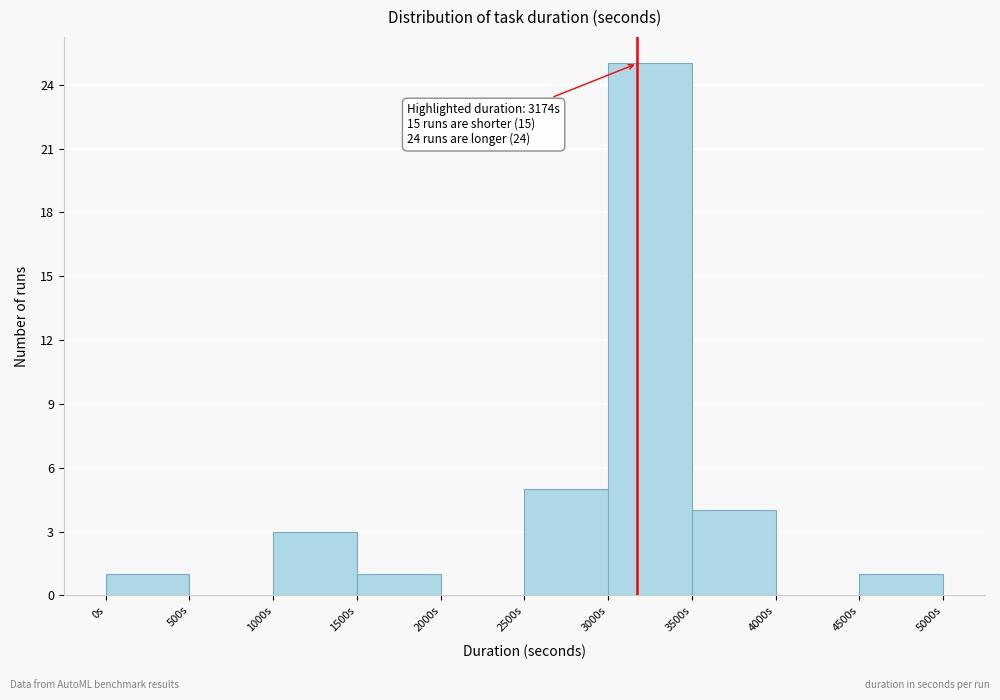

Which range on the x-axis has the tallest bar?

3000 to 3500